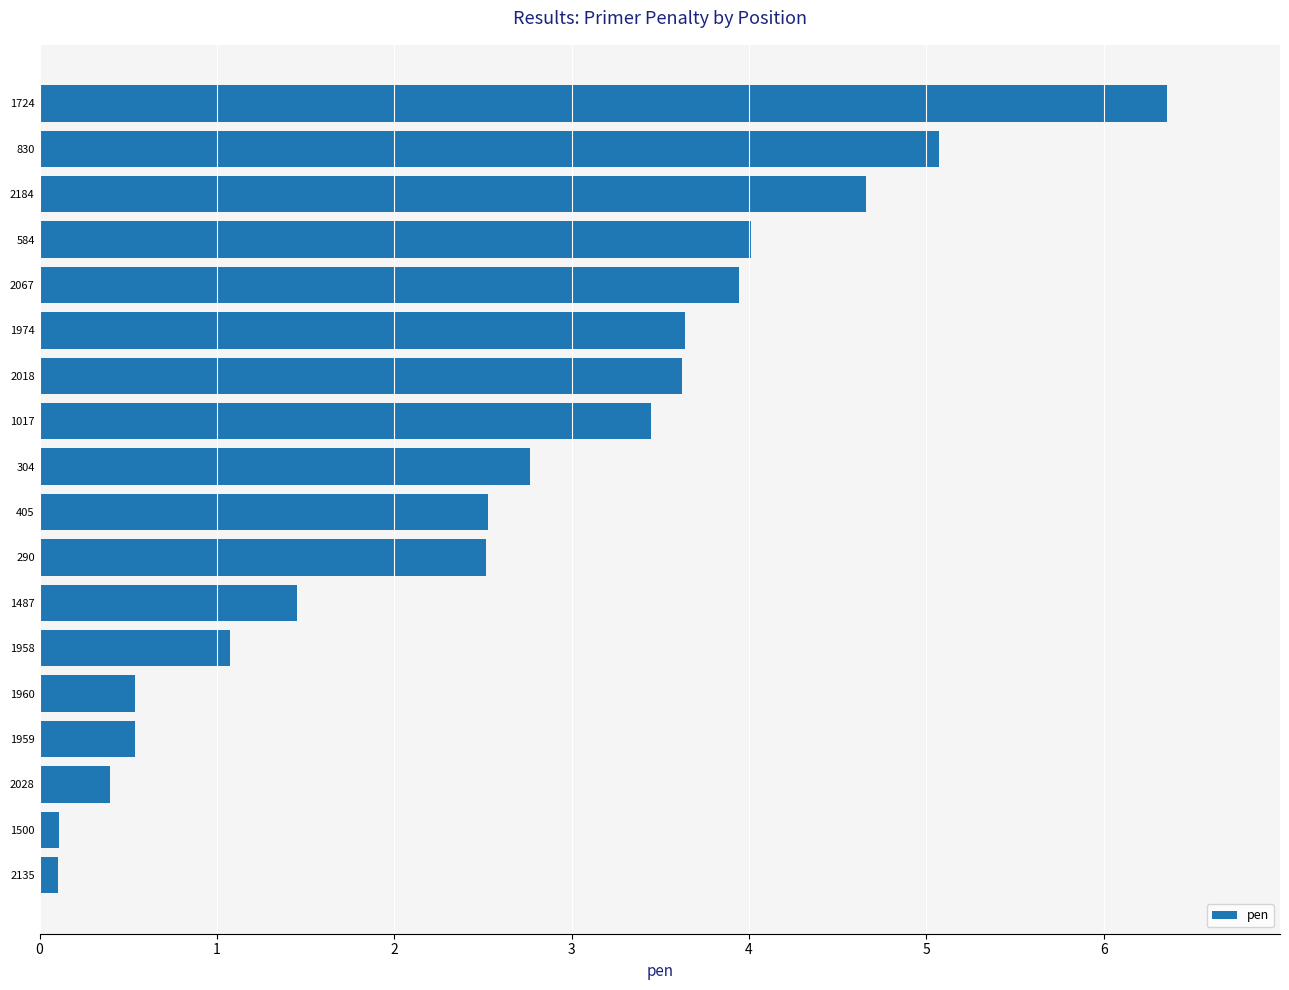

At which label is the value closest to 3?

304